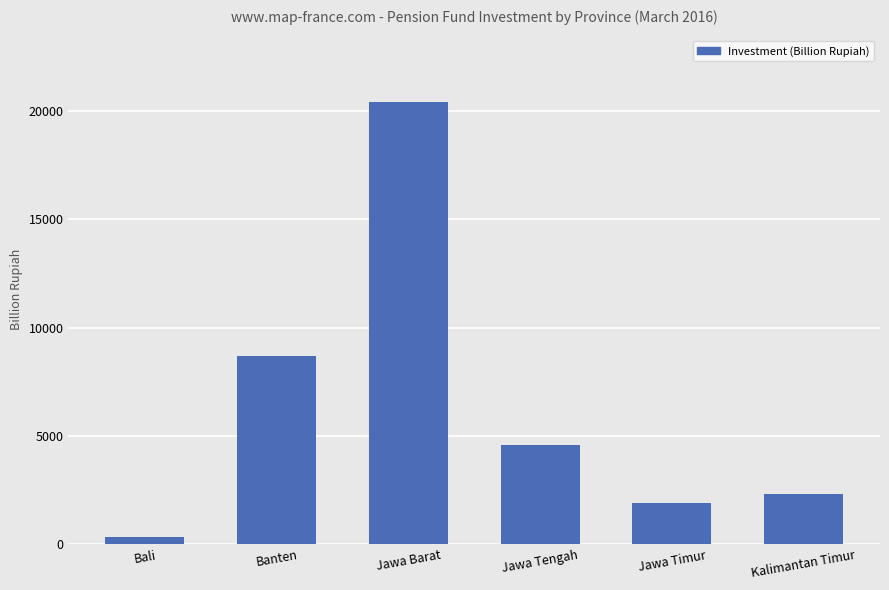

Rank the categories by value from highest to lowest.

Jawa Barat, Banten, Jawa Tengah, Kalimantan Timur, Jawa Timur, Bali